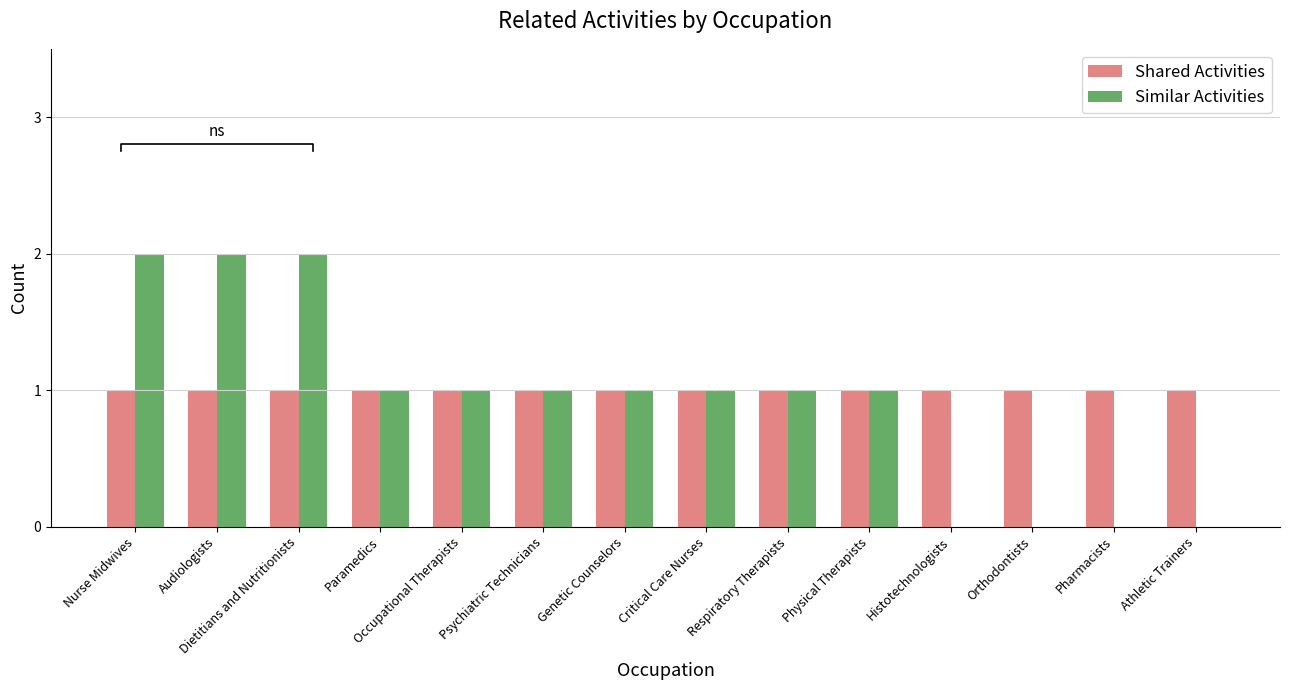

What is the spread (max minus min) of values at Orthodontists?

1